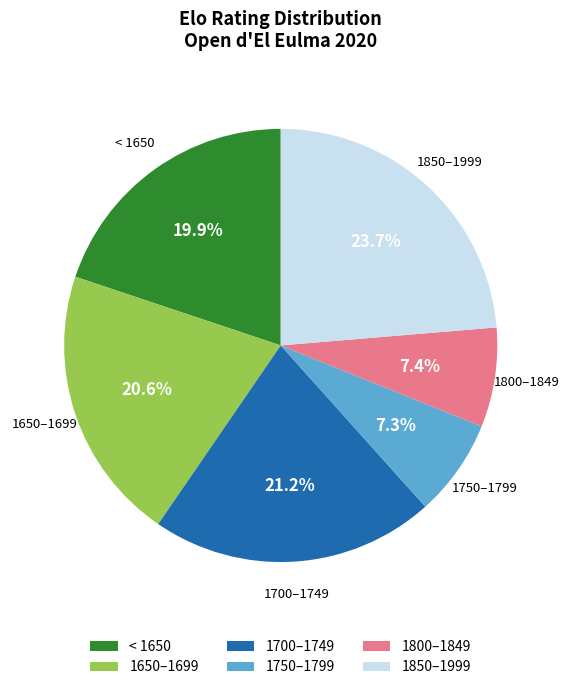

How many segments does this pie chart have?

6